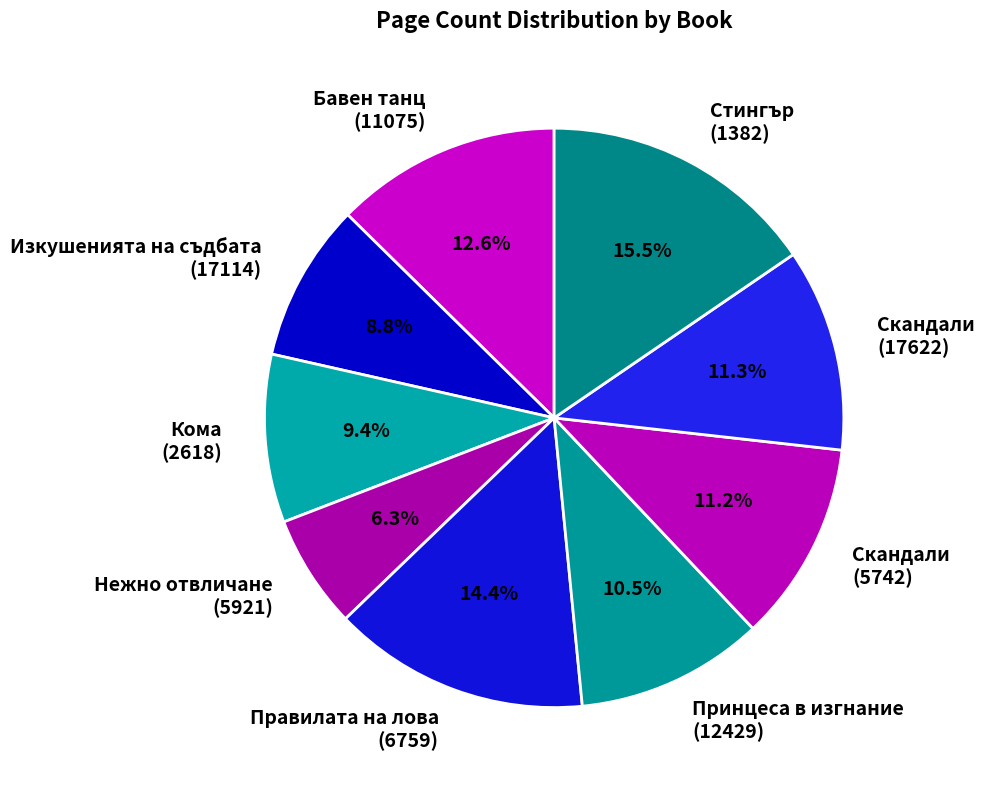

Is there any slice that represents more than half of the pie?

No